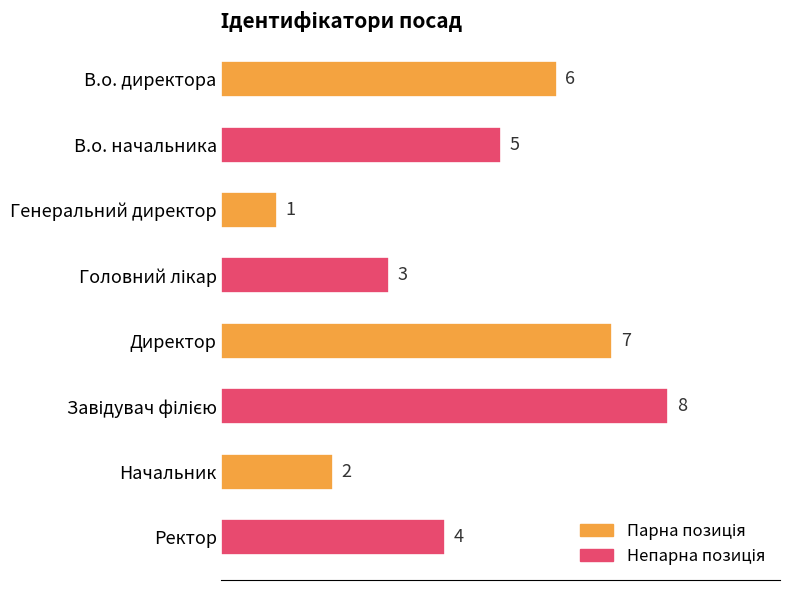

Is it true that the value at Директор is 7?

True